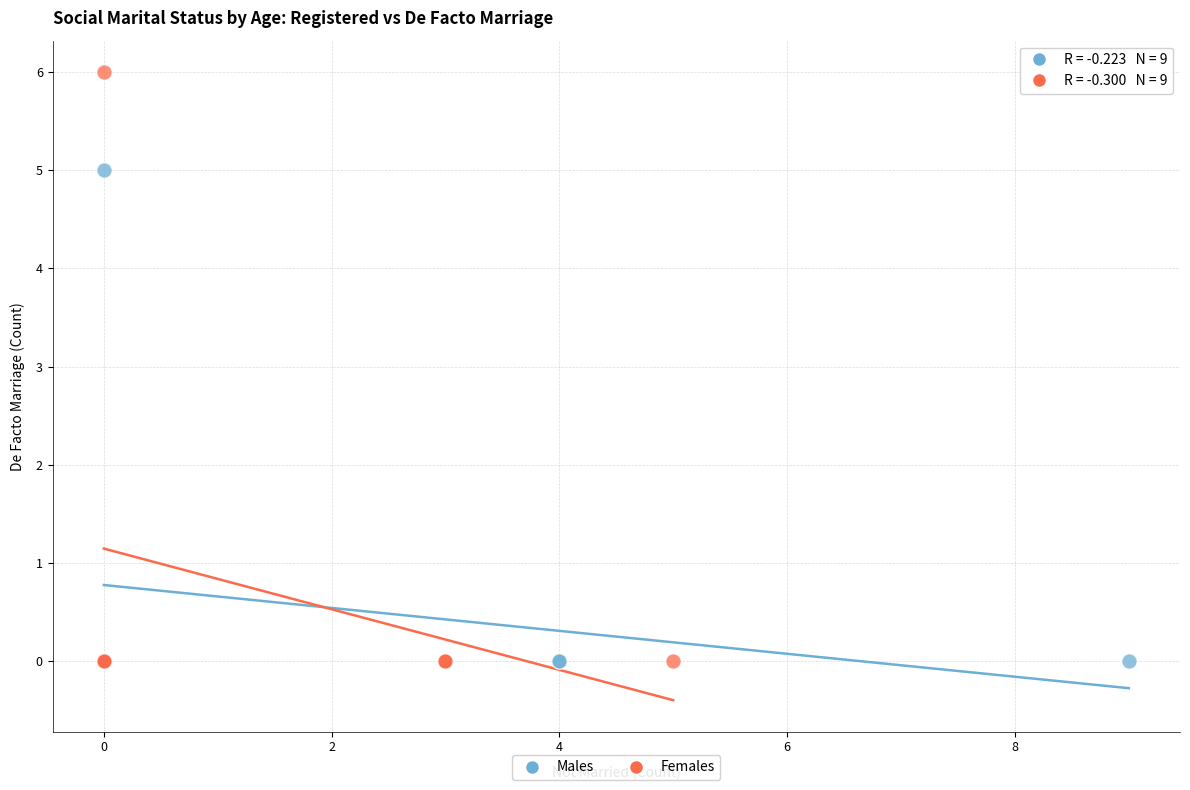

What are all the series names shown in the legend?

Males, Females